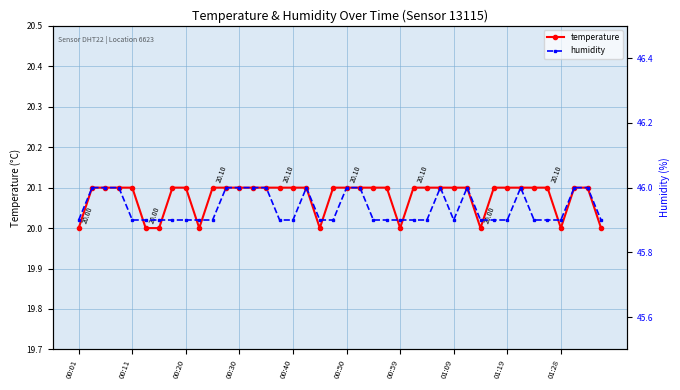

Count the number of data series in this chart.

2